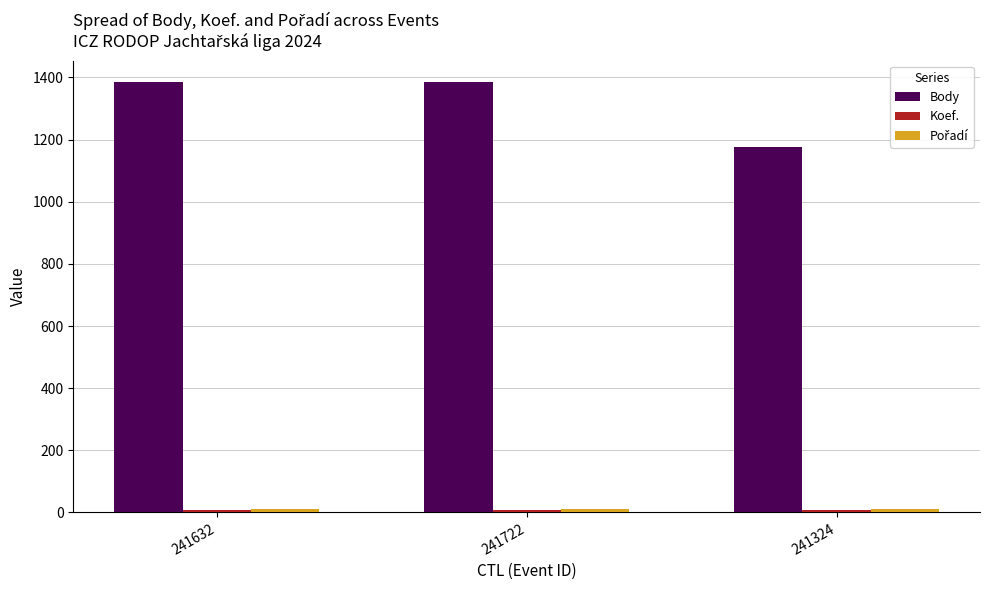

Is it true that Body equals 1385 at 241722?

True